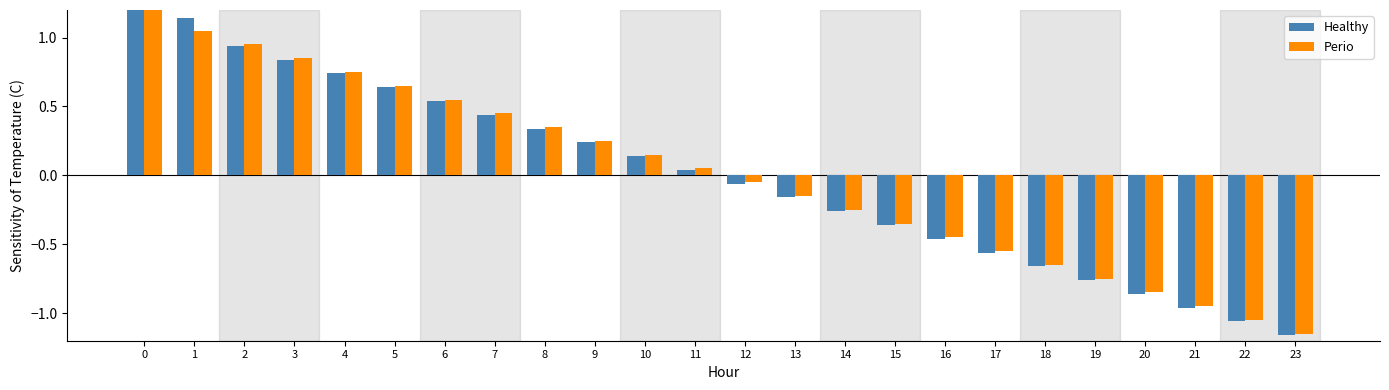

What are all the series names shown in the legend?

Healthy, Perio